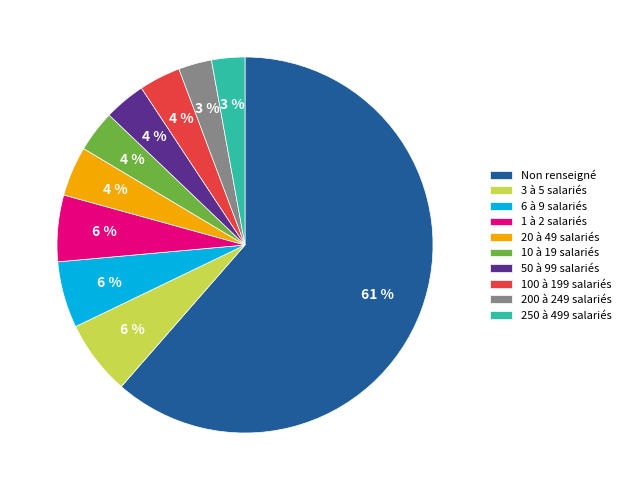

What is the largest slice in the pie chart?

Non renseigné